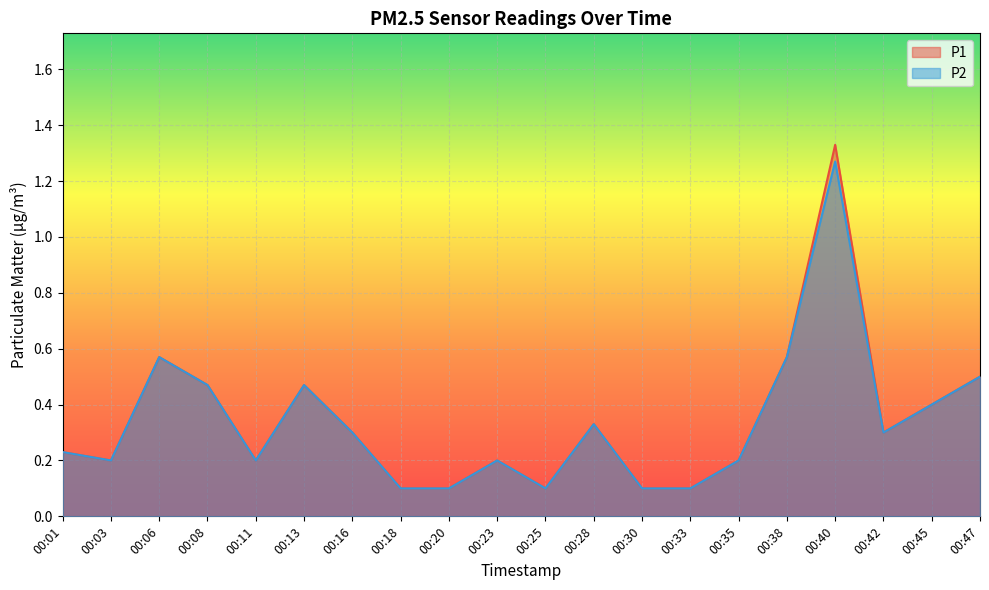

Reading right to left, list all the values displayed in this chart.

P1: 00:47=0.5	00:45=0.4	00:42=0.3	00:40=1.3	00:38=0.6	00:35=0.2	00:33=0.1	00:30=0.1	00:28=0.3	00:25=0.1	00:23=0.2	00:20=0.1	00:18=0.1	00:16=0.3	00:13=0.5	00:11=0.2	00:08=0.5	00:06=0.6	00:03=0.2	00:01=0.2
P2: 00:47=0.5	00:45=0.4	00:42=0.3	00:40=1.3	00:38=0.6	00:35=0.2	00:33=0.1	00:30=0.1	00:28=0.3	00:25=0.1	00:23=0.2	00:20=0.1	00:18=0.1	00:16=0.3	00:13=0.5	00:11=0.2	00:08=0.5	00:06=0.6	00:03=0.2	00:01=0.2